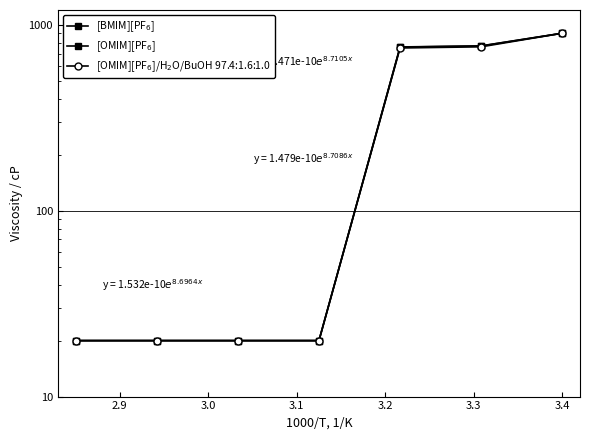

True or false: [OMIM][PF$_6$] and [BMIM][PF$_6$] cross at least once.

False